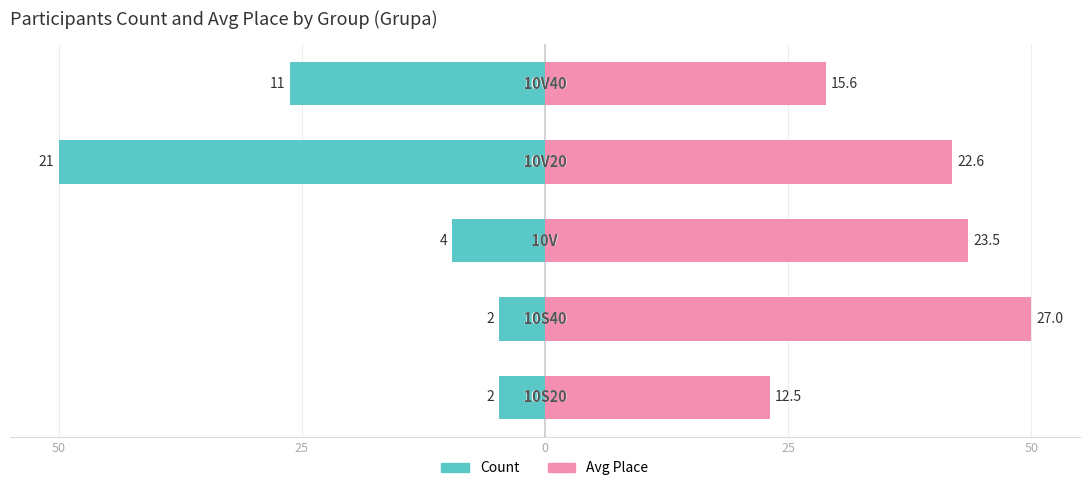

The value of Count at 50 is -3.2. True or false?

False